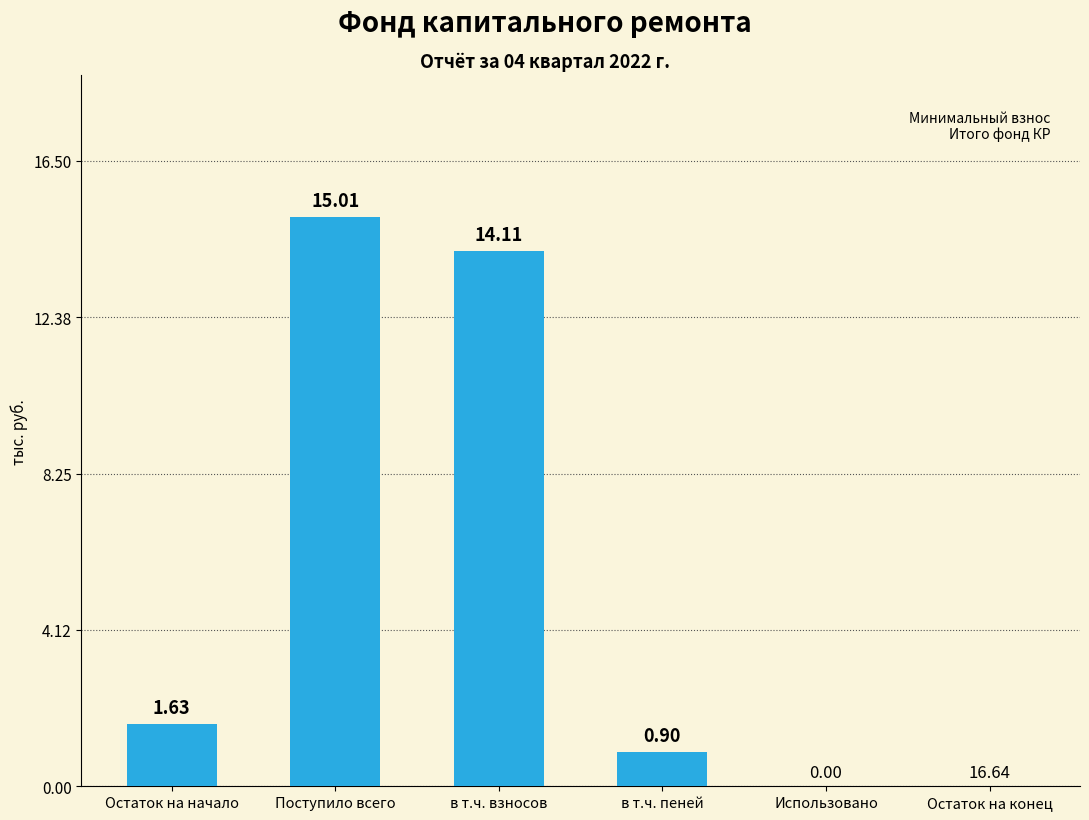

What is the sum of the values at в т.ч. пеней and Поступило всего?

15.9